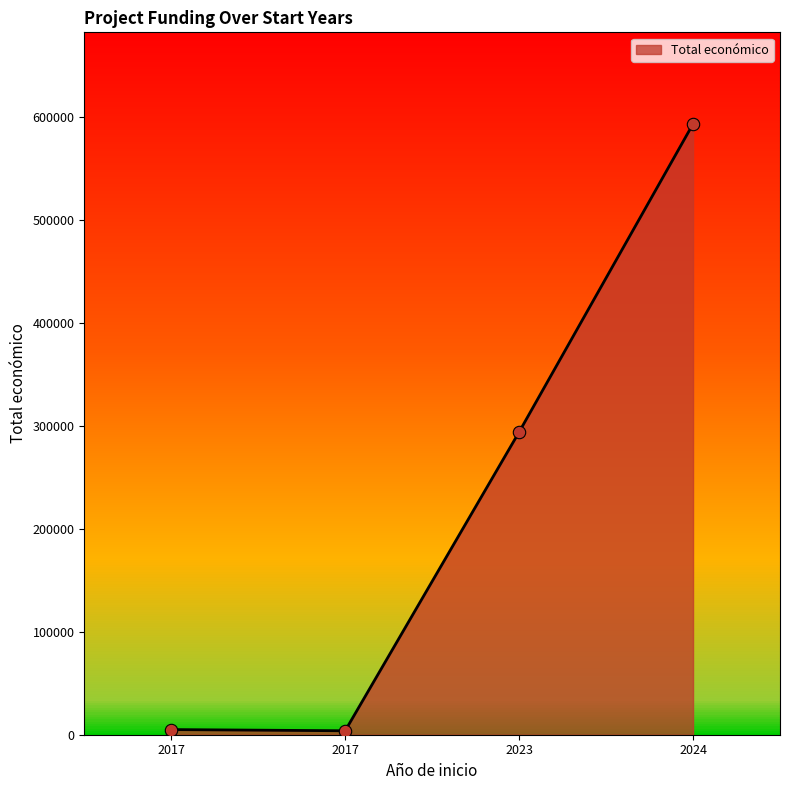

Which has a higher value, 2017 or 2024?

2024